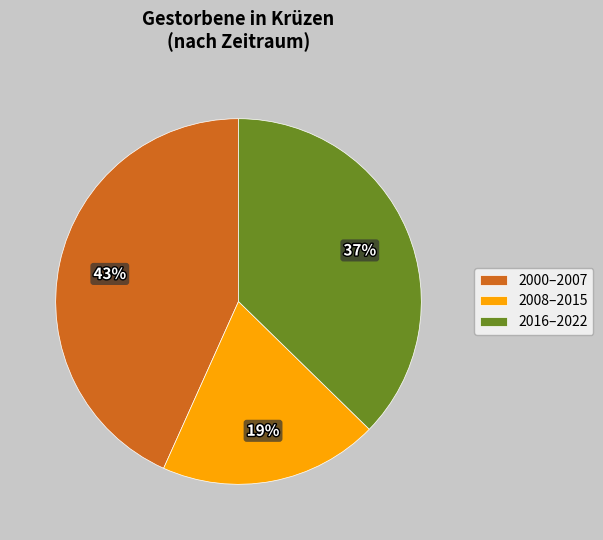

The 2016–2022 slice represents 32% of the pie. True or false?

False